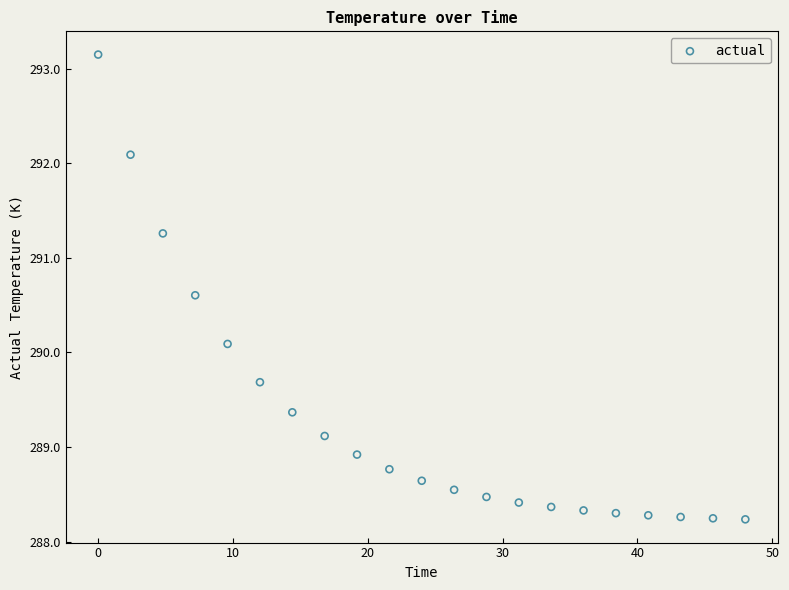

What is the range of Y values (max minus min)?

4.9